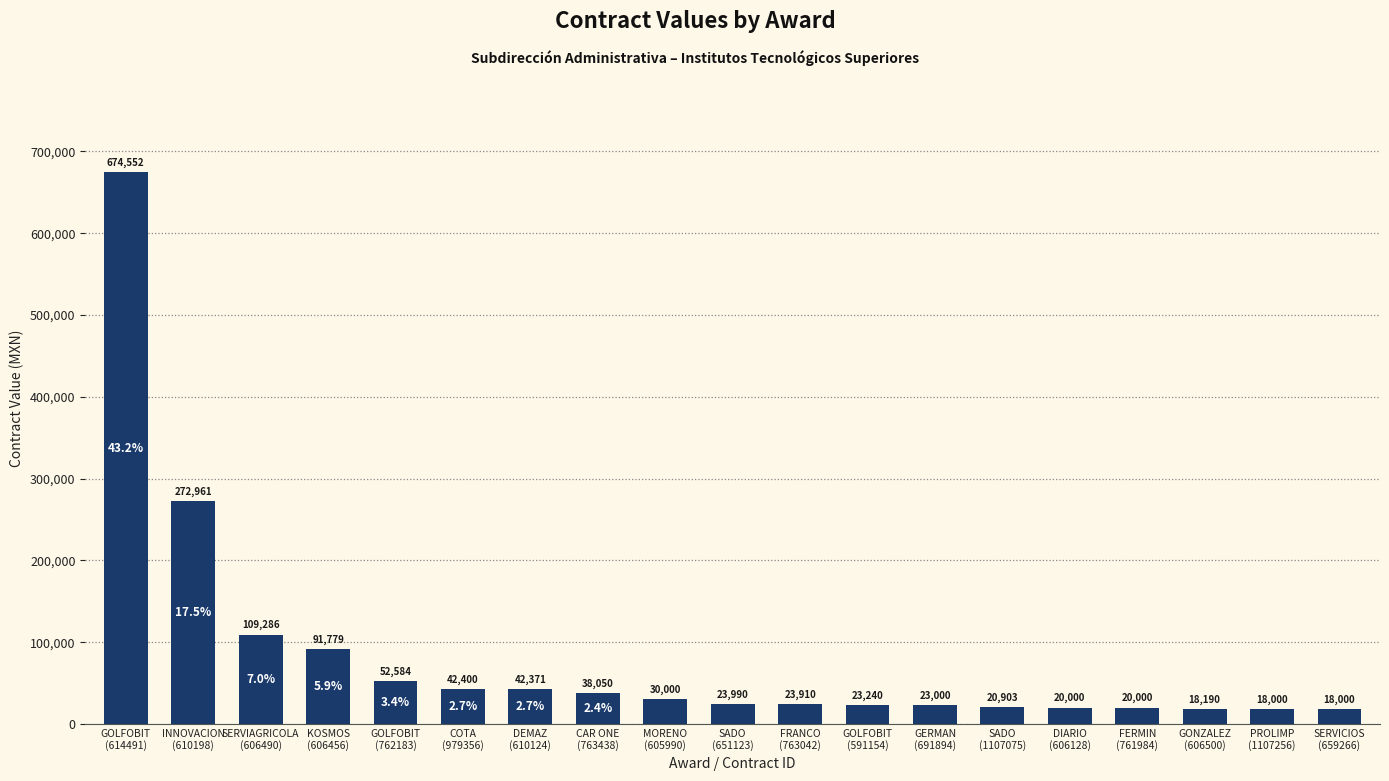

What is the value of the 3rd bar from the left?

109286.2